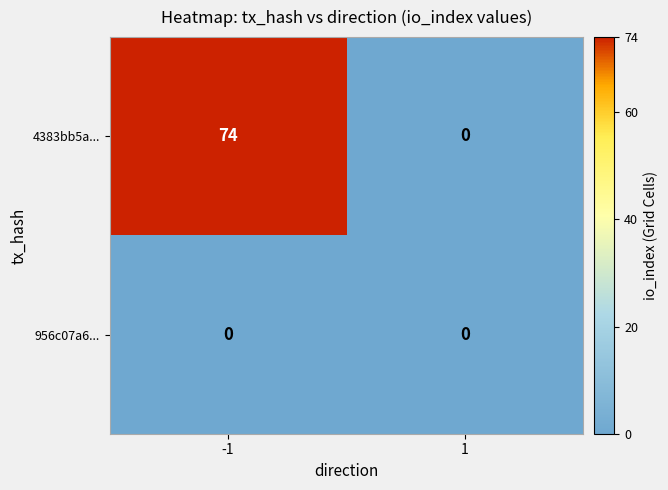

Reading right to left, transcribe all the data shown in this chart.

4383bb5a...: 1=0	-1=74
956c07a6...: 1=0	-1=0